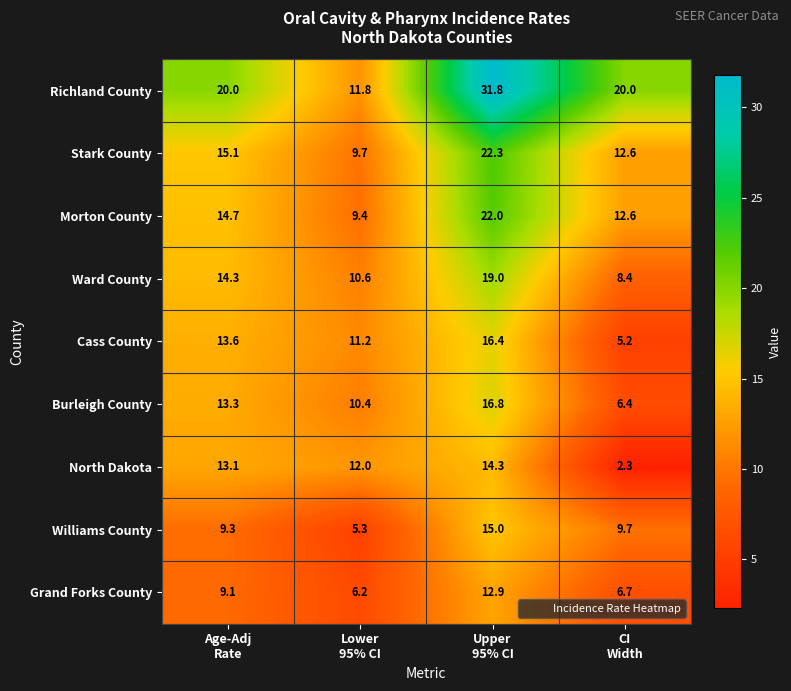

Rank the series by their maximum value, from highest to lowest.

Richland County, Stark County, Morton County, Ward County, Burleigh County, Cass County, Williams County, North Dakota, Grand Forks County